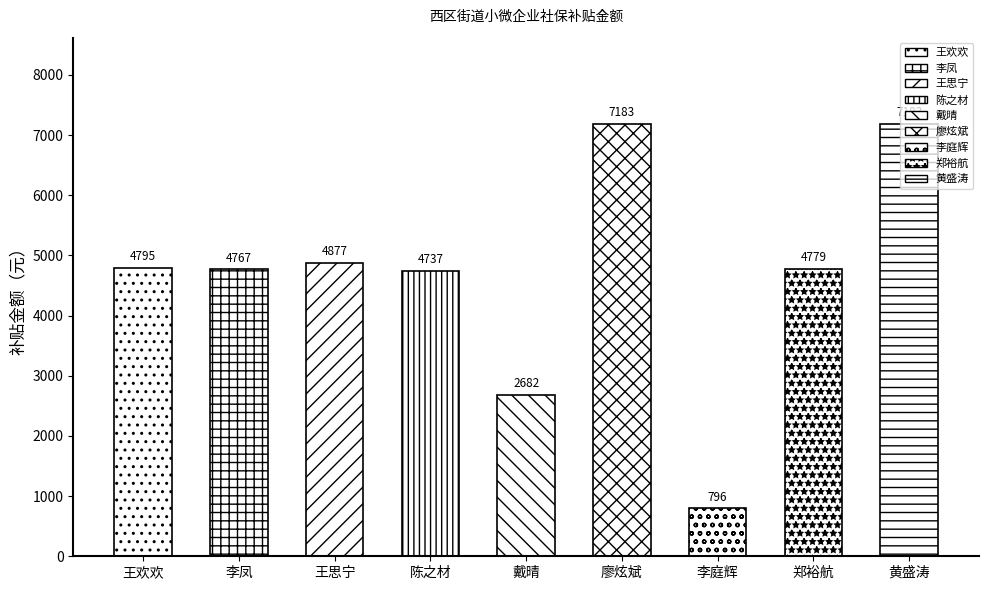

Reading left to right, transcribe all the data shown in this chart.

王欢欢=4794.9	李凤=4766.6	王思宁=4877.0	陈之材=4737.3	戴晴=2682.1	廖炫斌=7183.1	李庭辉=796.5	郑裕航=4778.8	黄盛涛=7183.1